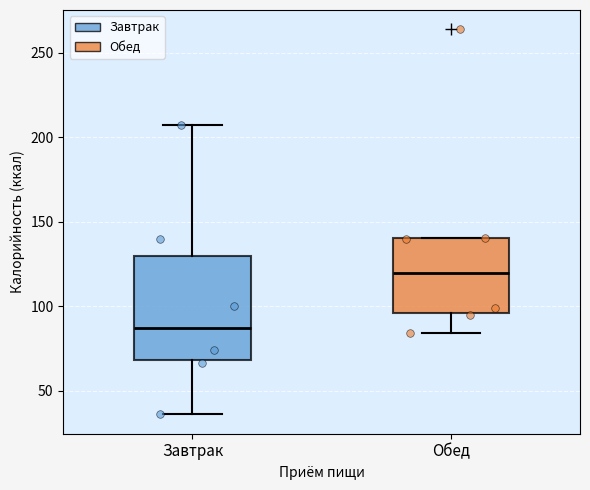

Which box has the lowest median line?

Завтрак